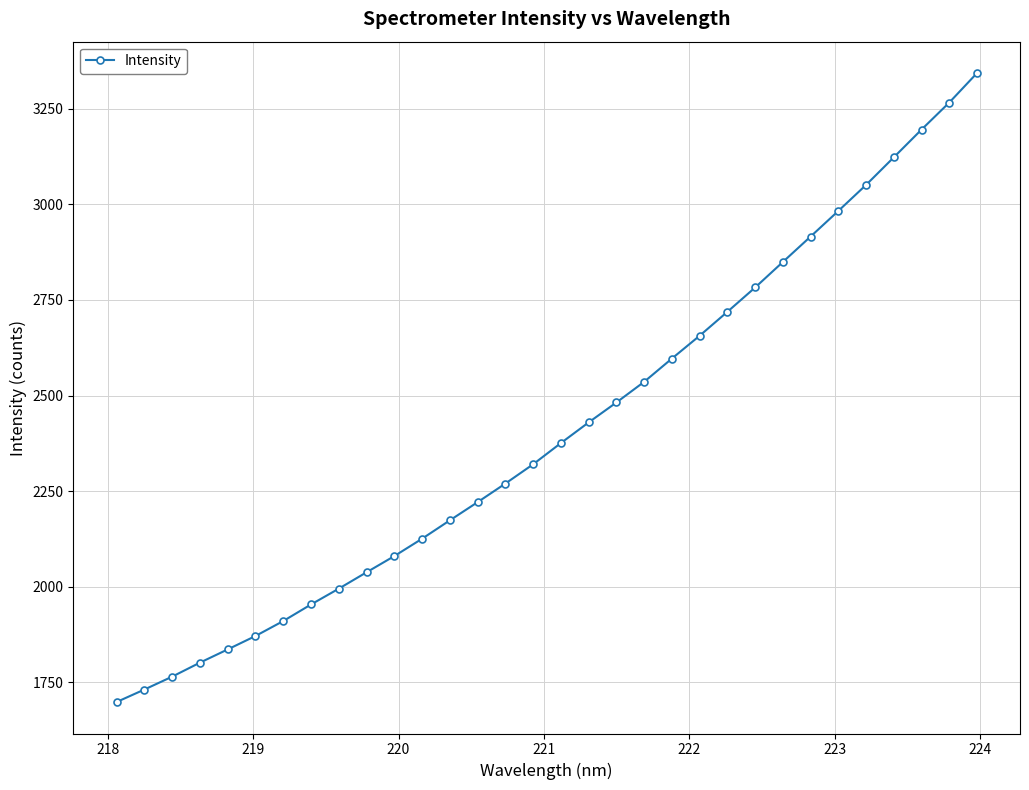

What is the minimum value shown in the chart?

1698.2